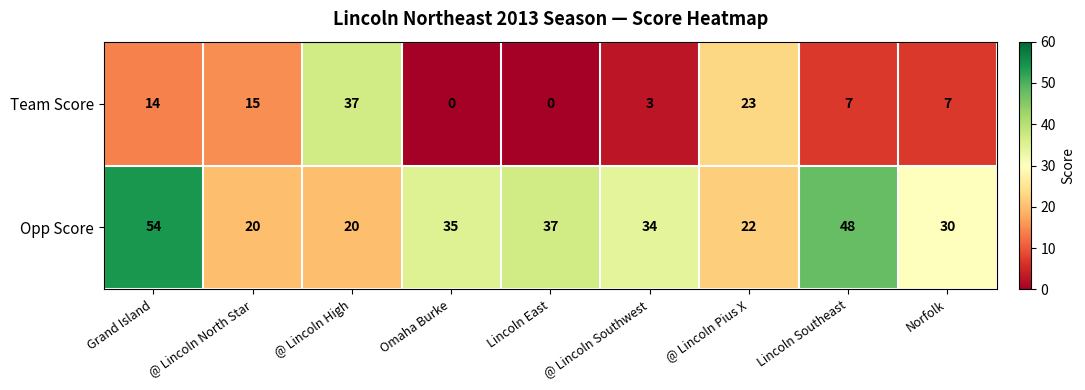

Which series has the largest total across all categories?

Opp Score